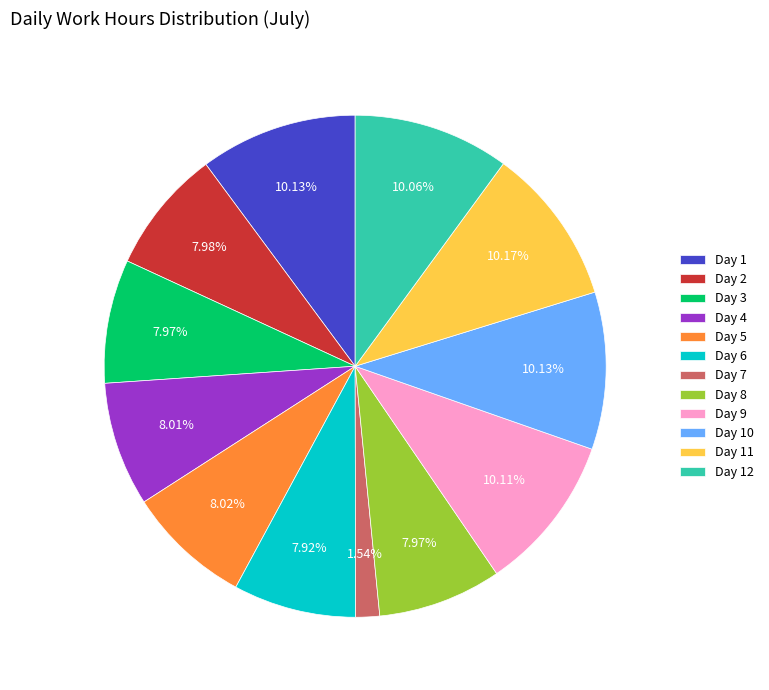

True or false: Day 12 accounts for 1% of the total.

False